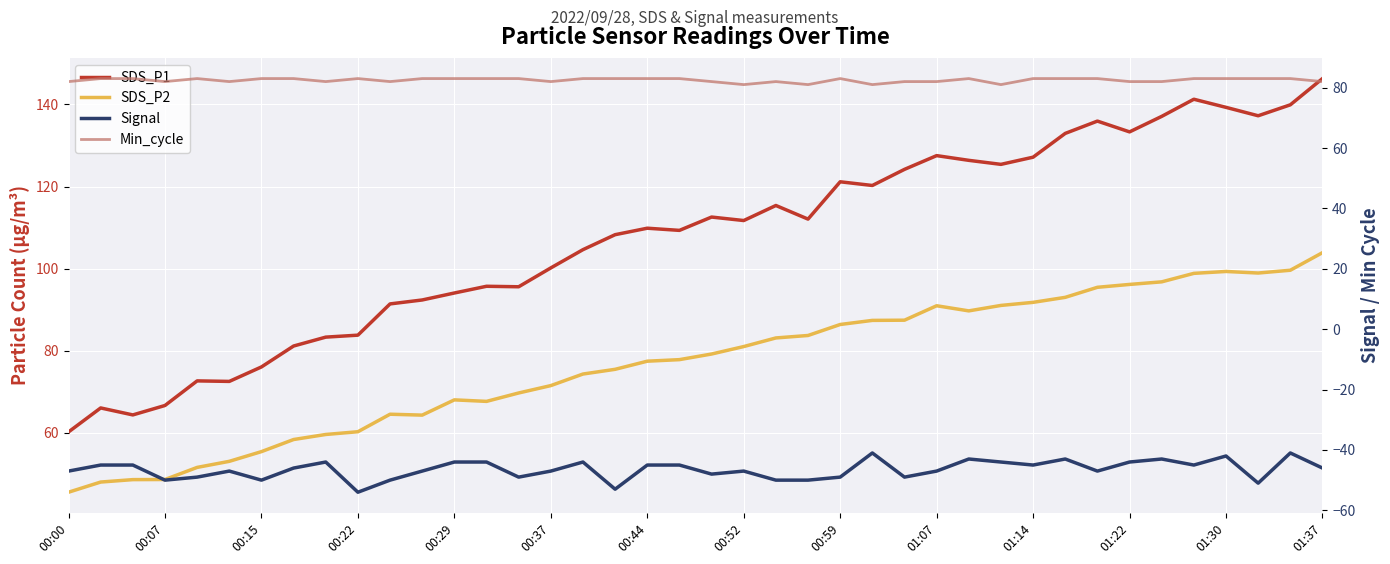

How many data points does each series have?

40